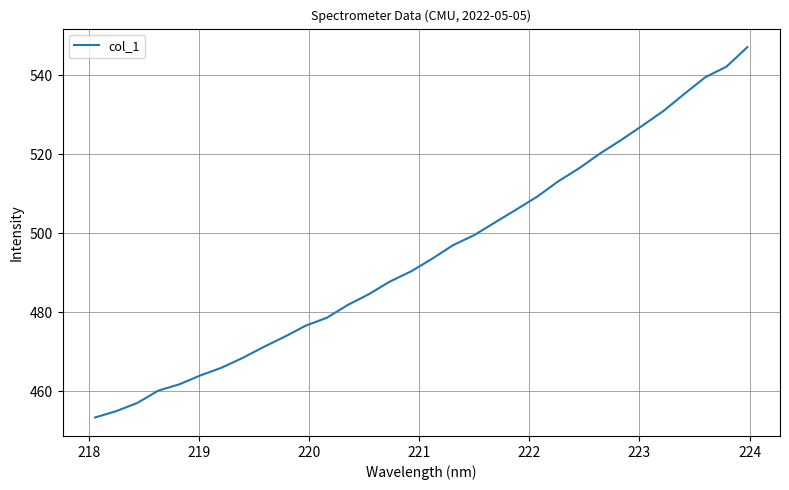

What is the difference between the maximum and minimum values?

93.8